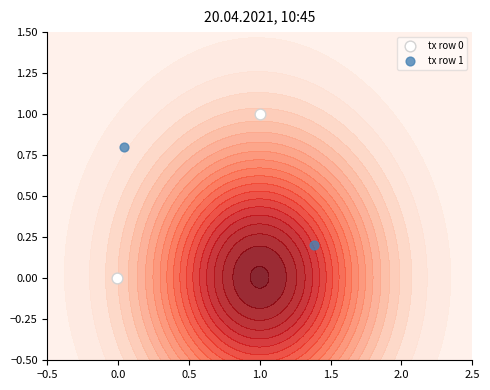

Which series has the largest total across all categories?

tx row 0